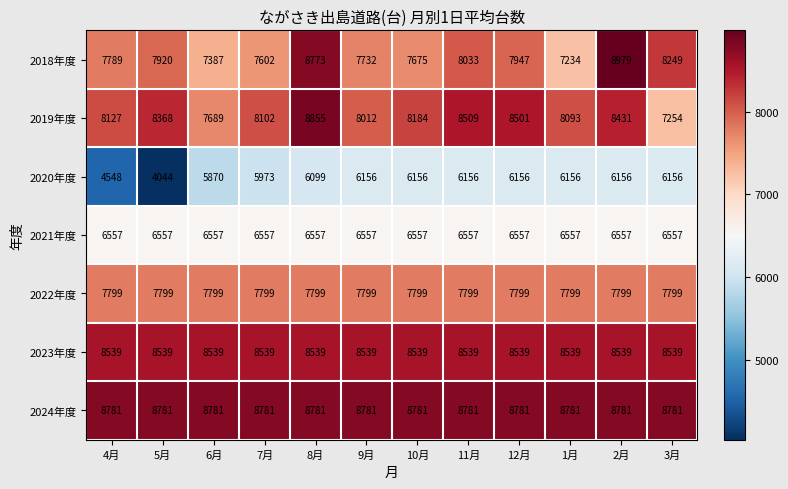

Rank the series by their maximum value, from lowest to highest.

2020年度, 2021年度, 2022年度, 2023年度, 2024年度, 2019年度, 2018年度